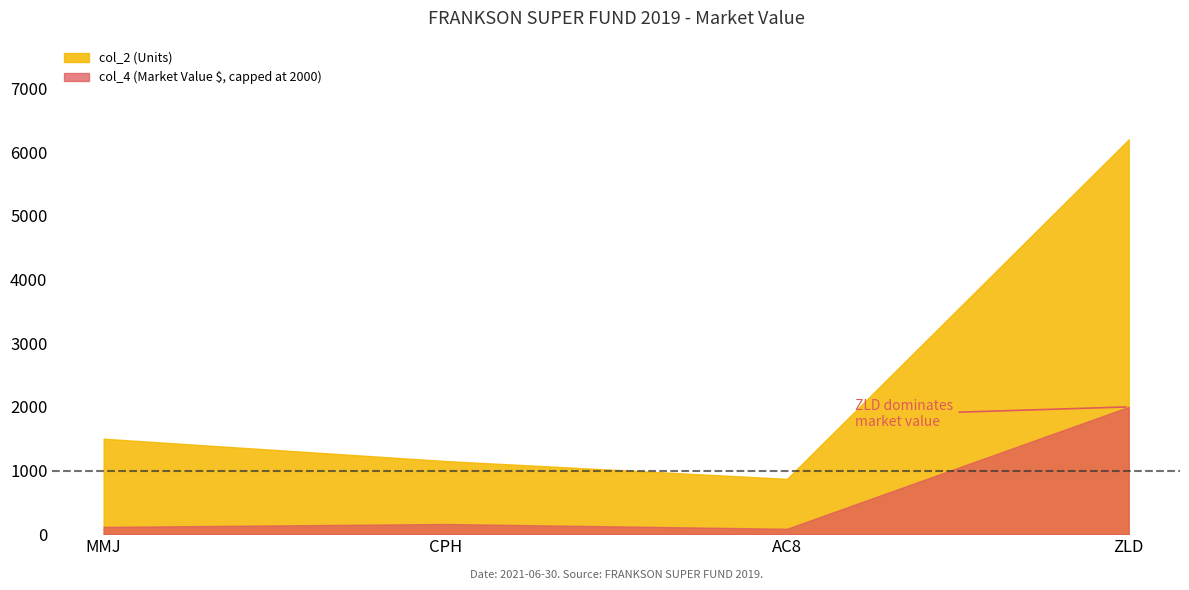

Does the chart display data point markers on the line(s)?

No